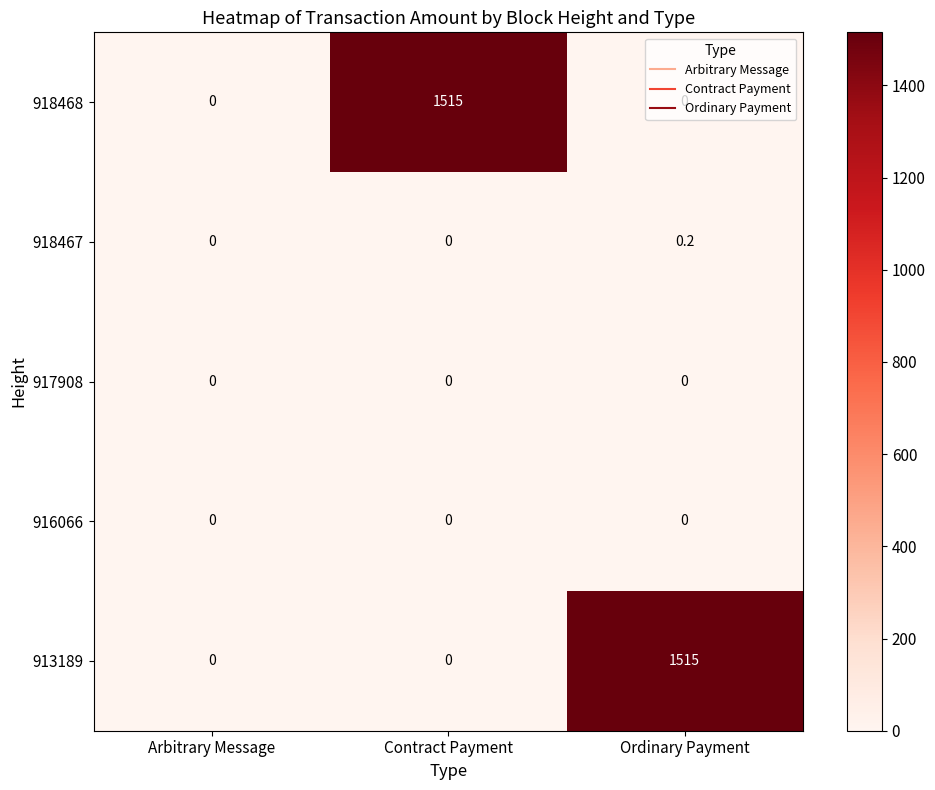

Count the 918467 values in the range 0 to 1.

3